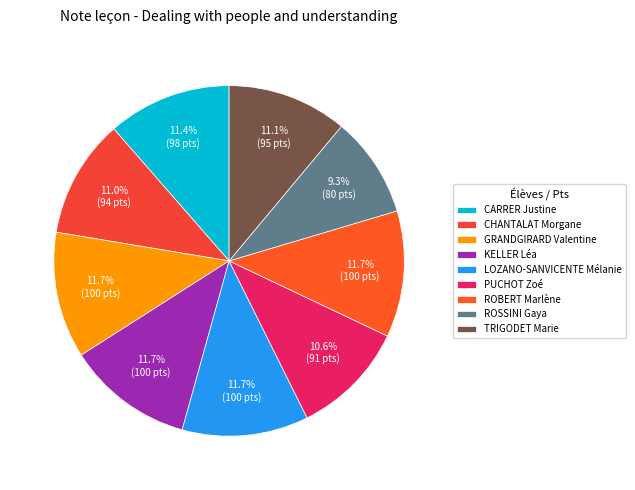

To the nearest percent, what percentage of the pie is CHANTALAT Morgane?

11%